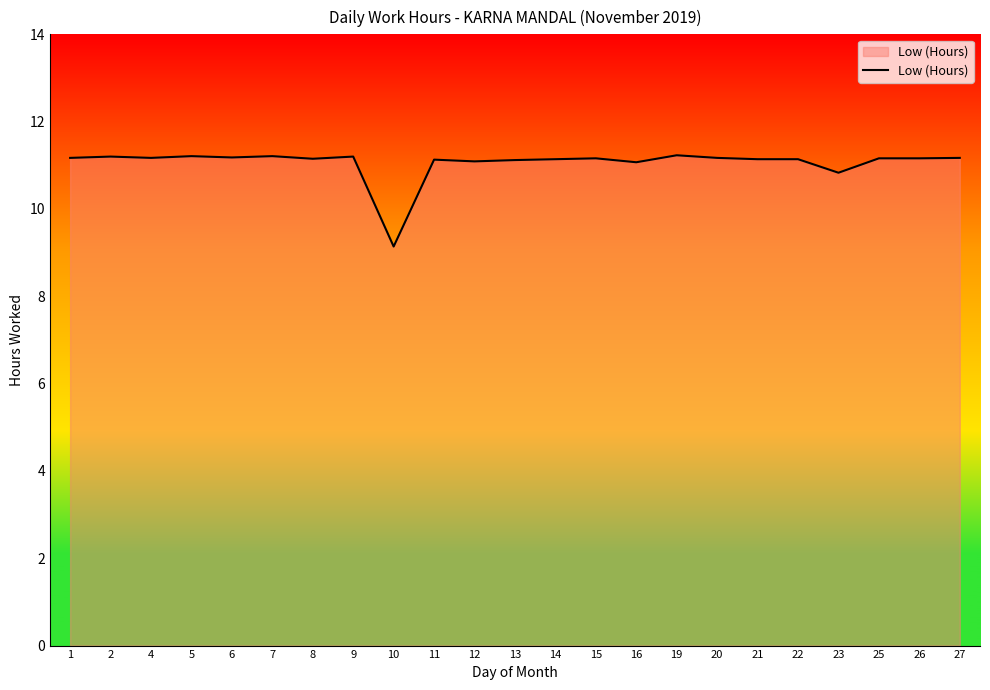

Which has a higher value, 10 or 4?

4